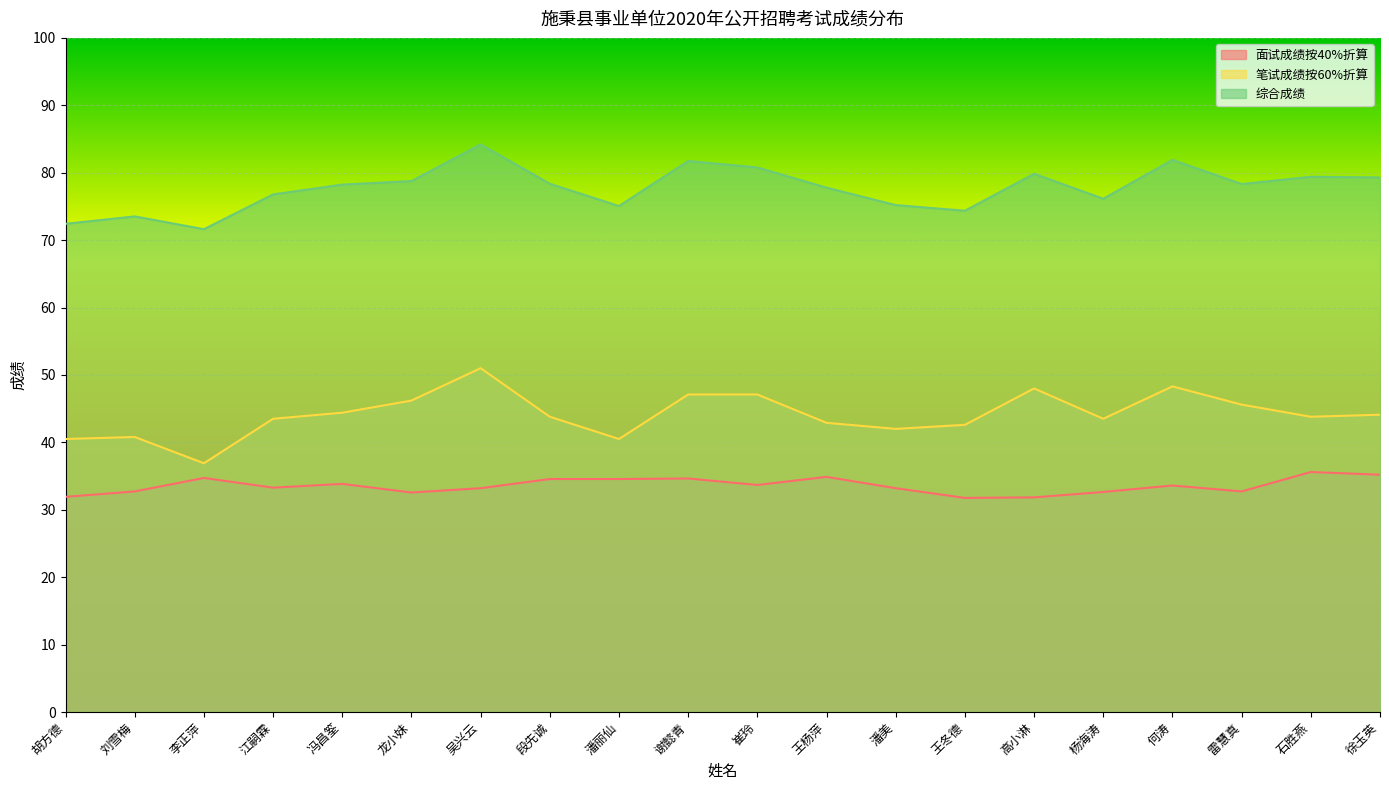

Rank the series by their maximum value, from lowest to highest.

面试成绩按40%折算, 笔试成绩按60%折算, 综合成绩